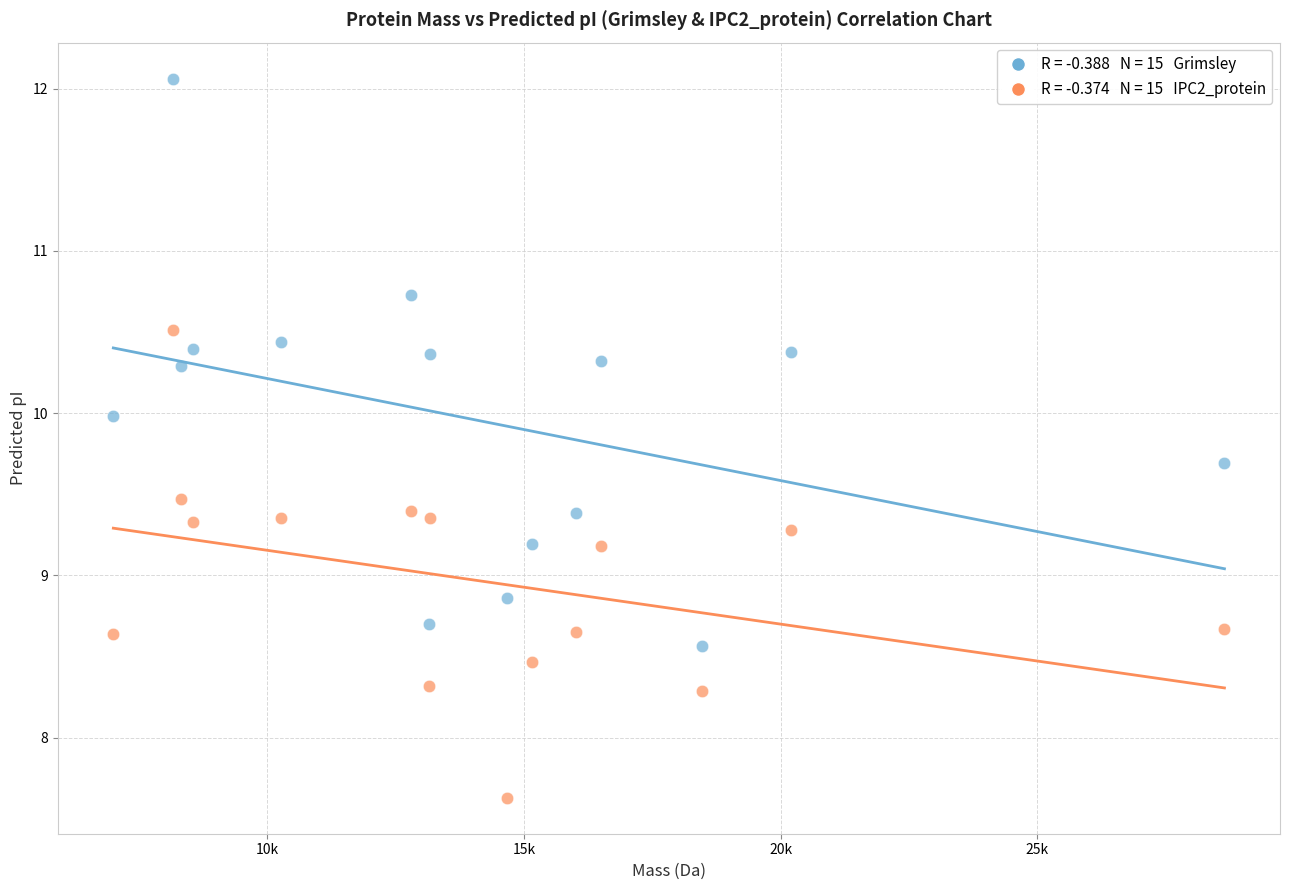

Across all data points, what is the range of X values (max minus min)?

21636.4